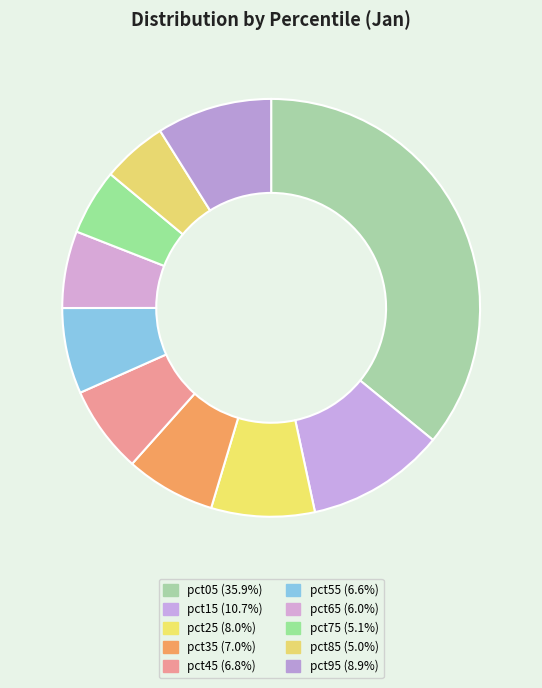

Is it true that pct45 is 7% of the pie?

True